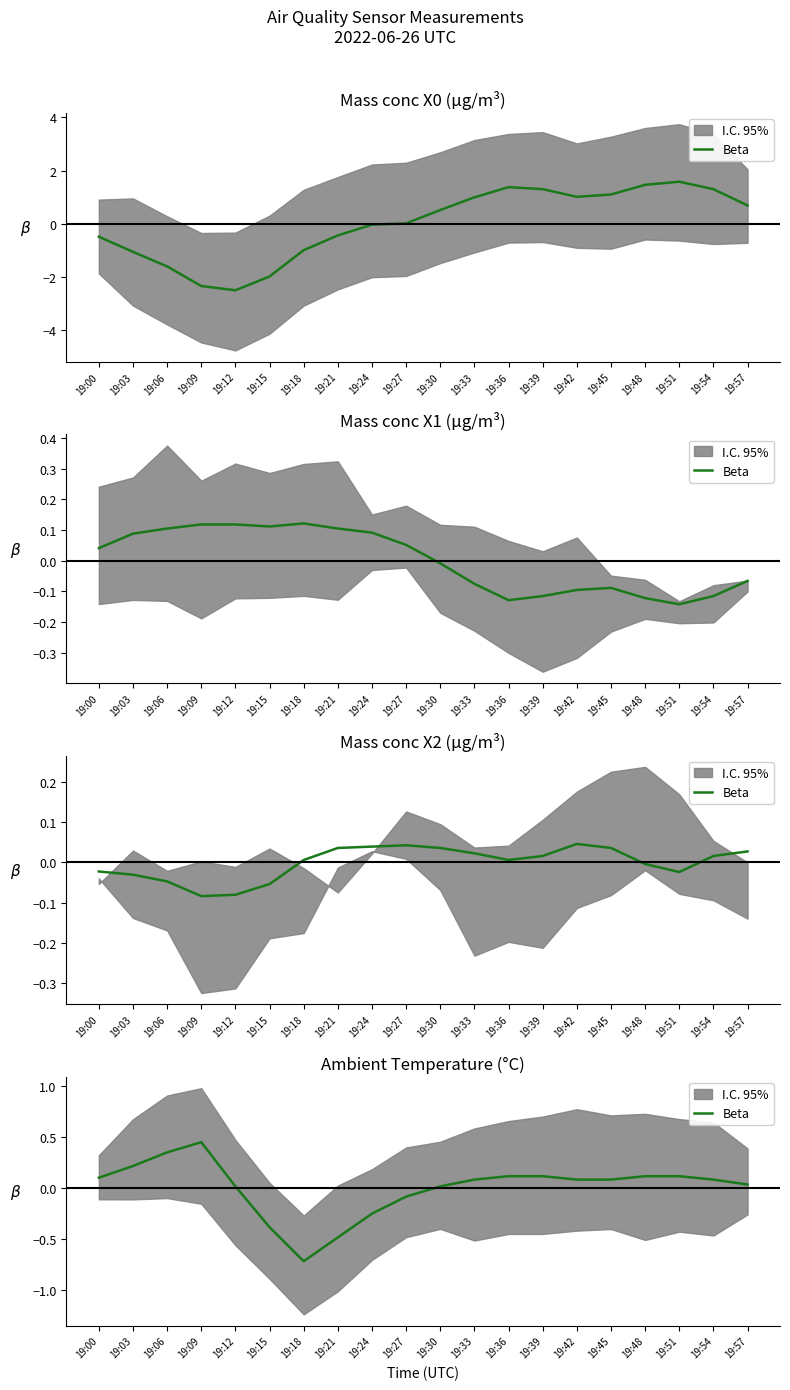

How many values are below 0?

5